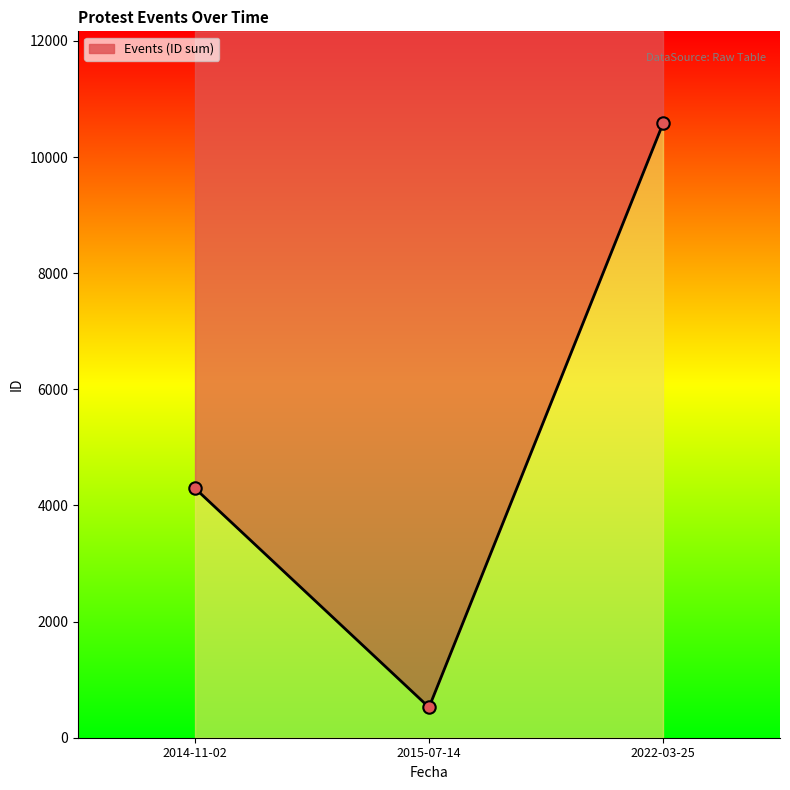

What is the change in value from 2014-11-02 to 2022-03-25?

+6283